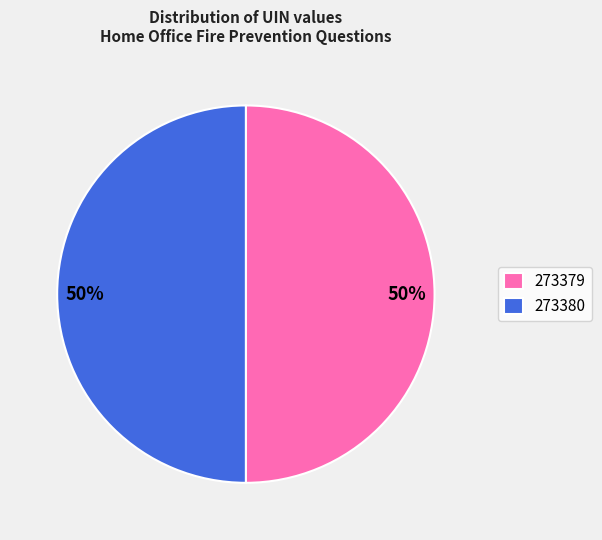

The 273380 slice represents 50% of the pie. True or false?

True